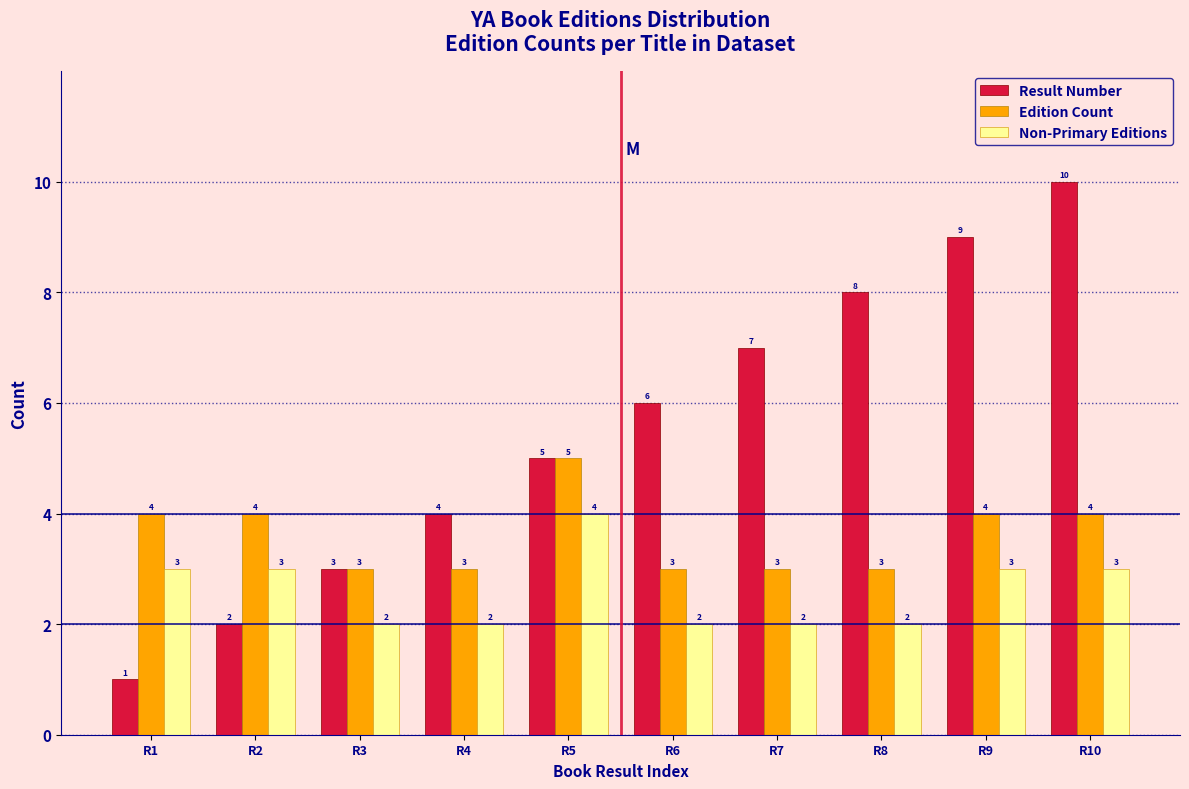

Reading left to right, transcribe all the data shown in this chart.

Result Number: R1=1	R2=2	R3=3	R4=4	R5=5	R6=6	R7=7	R8=8	R9=9	R10=10
Edition Count: R1=4	R2=4	R3=3	R4=3	R5=5	R6=3	R7=3	R8=3	R9=4	R10=4
Non-Primary Editions: R1=3	R2=3	R3=2	R4=2	R5=4	R6=2	R7=2	R8=2	R9=3	R10=3